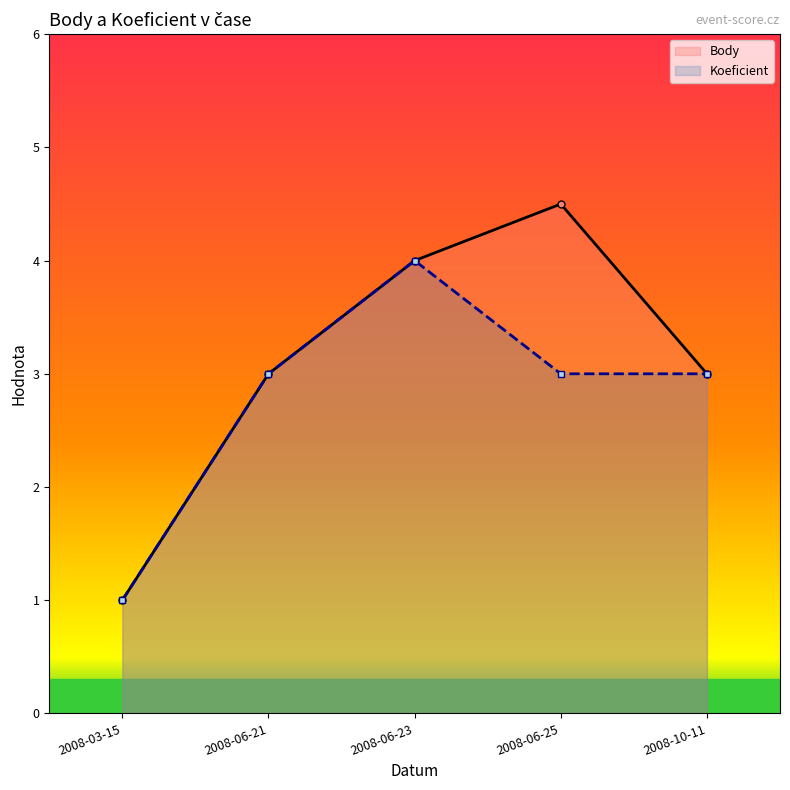

Rank the series at 2008-06-21 from highest to lowest value.

Body (line), Koeficient (line)